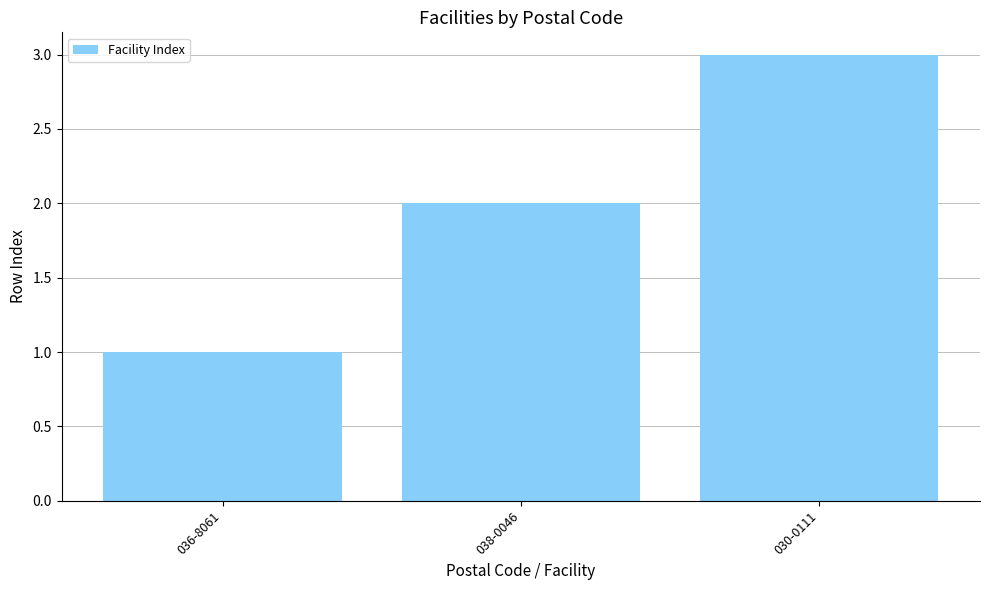

What is the ratio of the value at 030-0111 to the value at 038-0046?

1.5